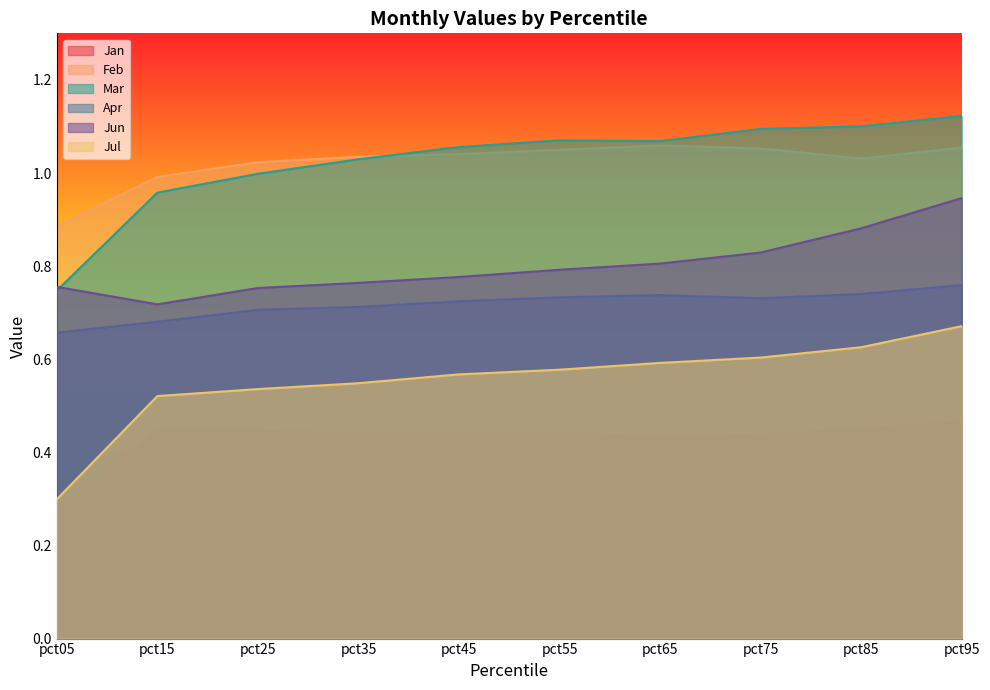

True or false: Jun and Mar intersect in this chart.

True